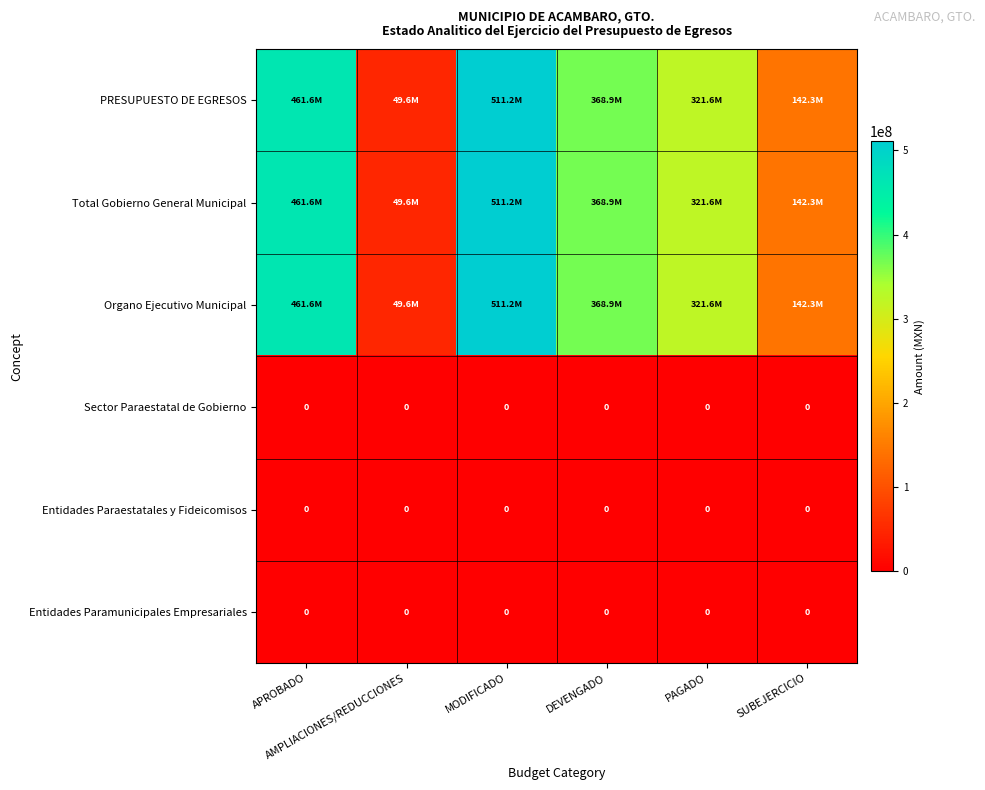

Where does the PRESUPUESTO DE EGRESOS series first go above 368872071?

APROBADO